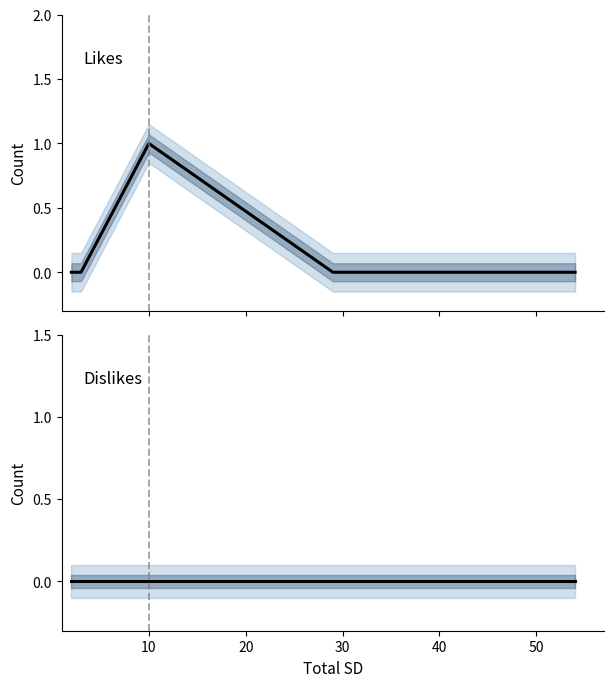

Rank the series at 40 from lowest to highest value.

Likes, Dislikes